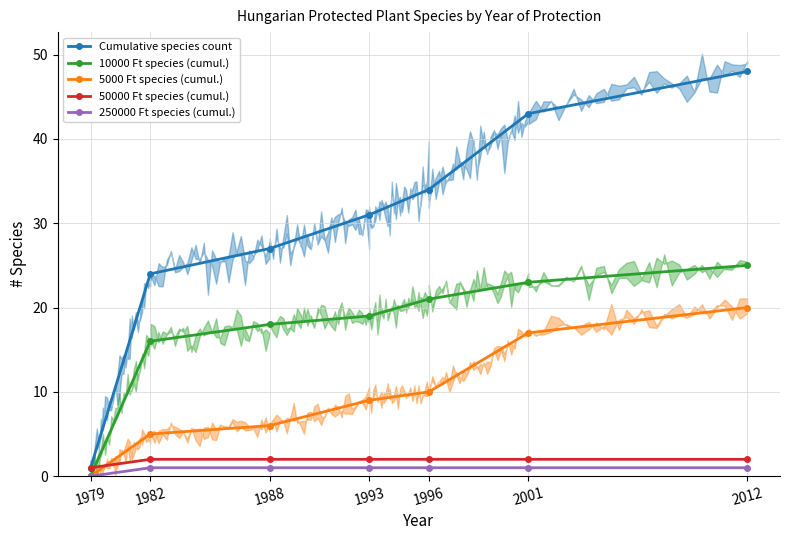

What is the sum of the Cumulative species count values at 1993 and 2012?

79